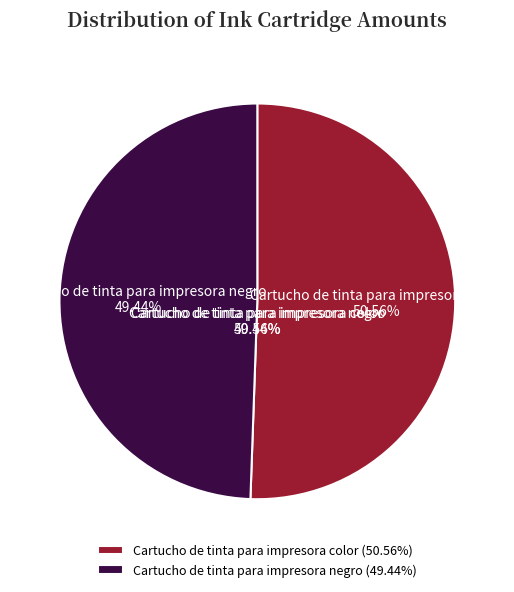

Is Cartucho de tinta para impresora color the majority of the pie?

Yes